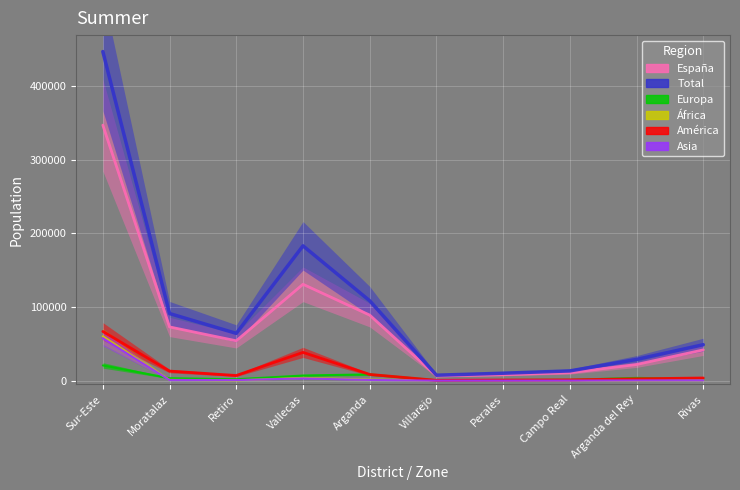

What is the smallest value displayed?

19